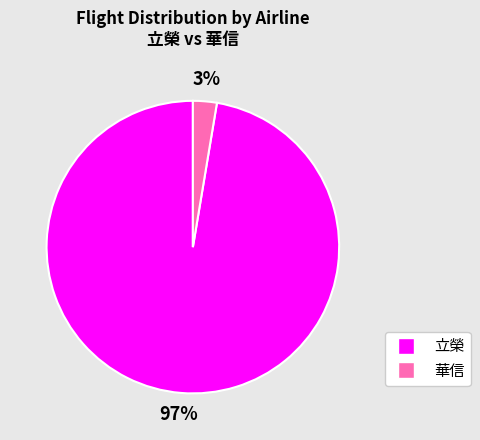

Is there a majority slice in this chart?

Yes